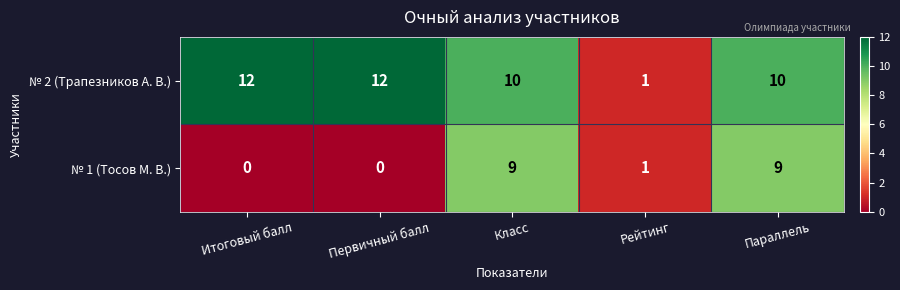

What is the sum of all № 1 (Тосов М. В.) values?

19